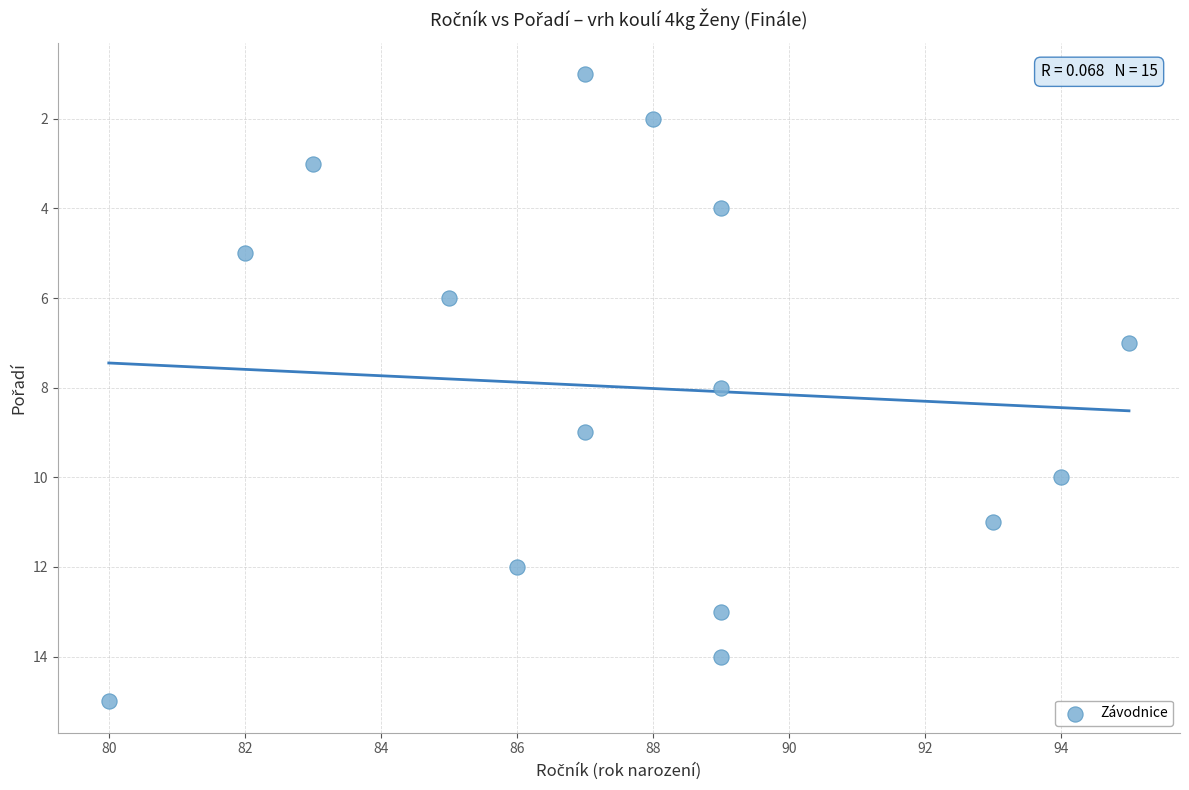

What is the range of X values (max minus min)?

15